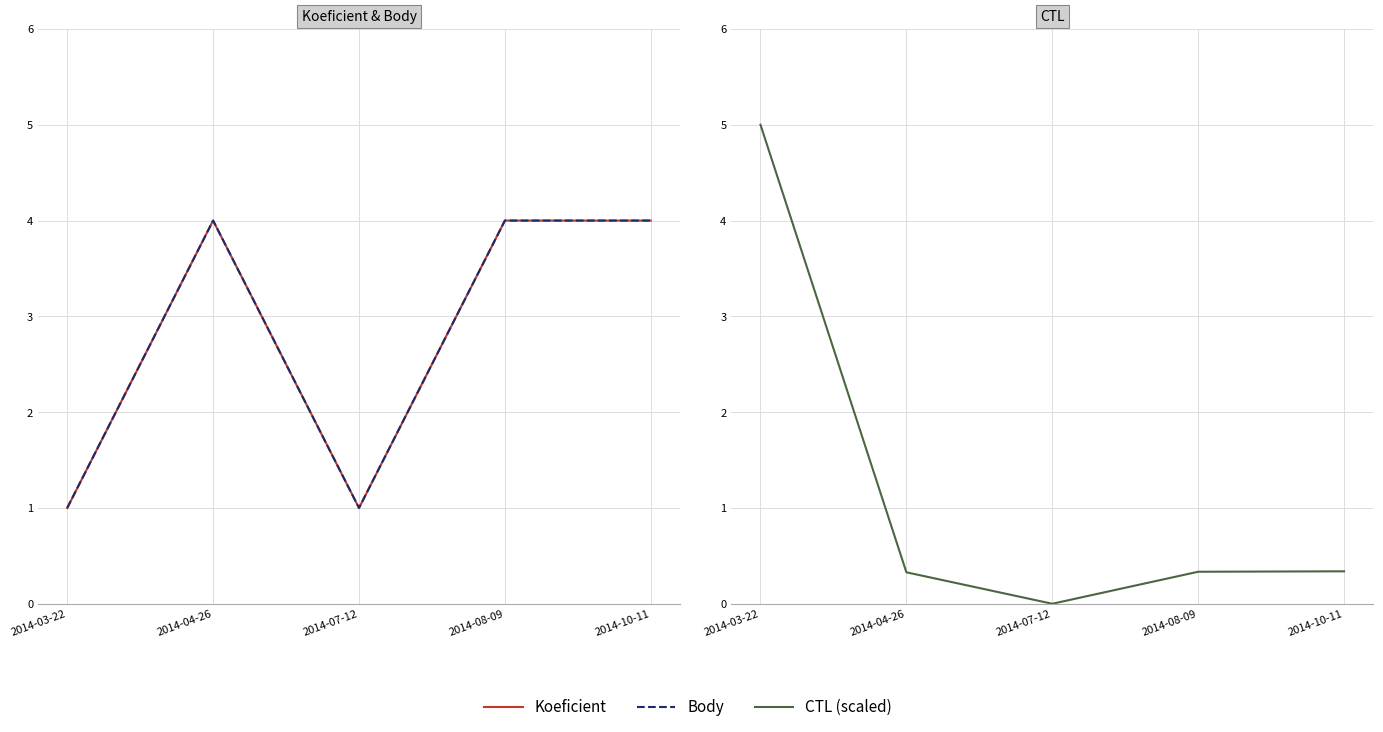

At which category does the chart reach its minimum across all series?

2014-07-12